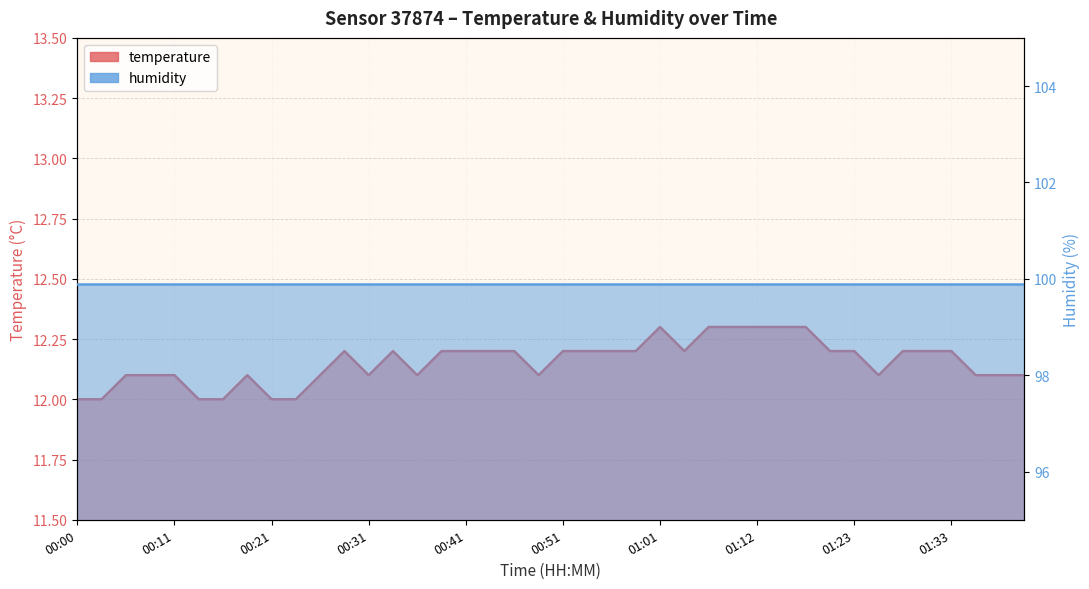

The value at 00:36 is 12.1. True or false?

True